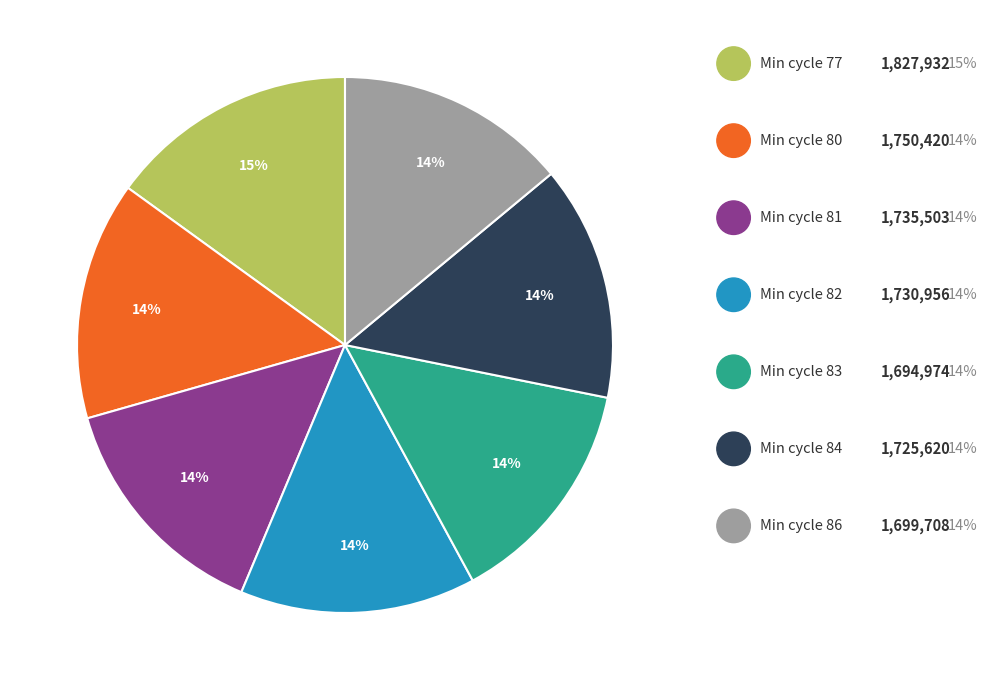

Is there any slice that represents more than half of the pie?

No